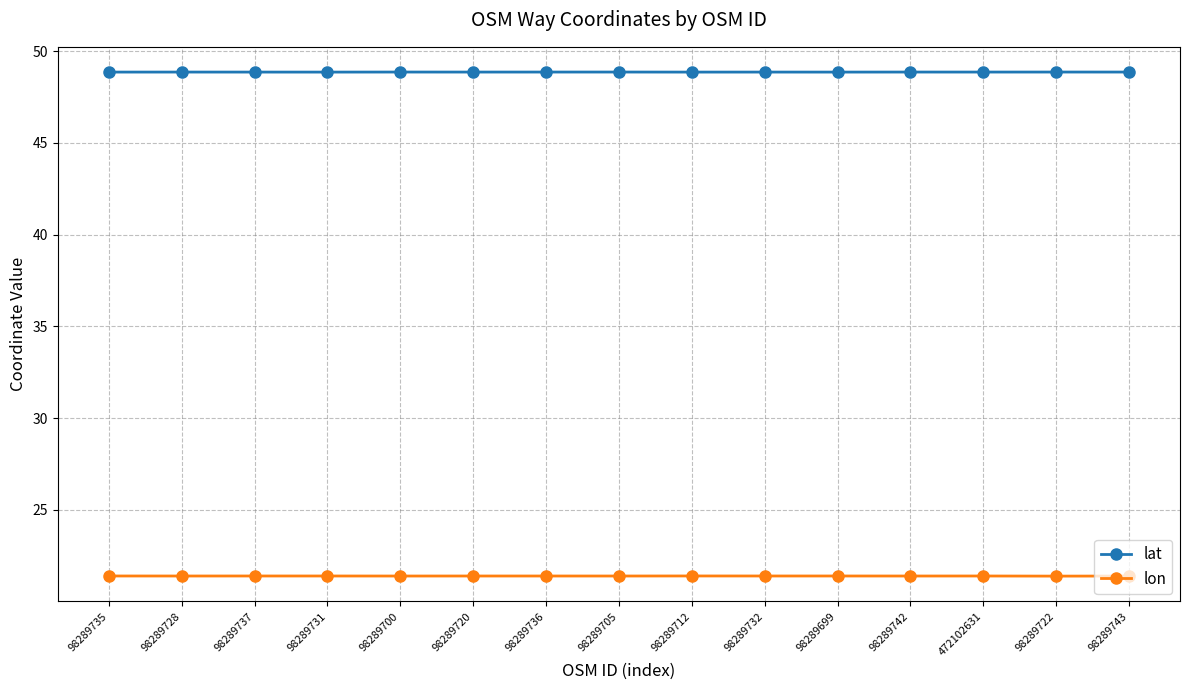

Reading left to right, extract all data points from this chart.

lat: 48.9	48.9	48.9	48.9	48.9	48.9	48.9	48.9	48.9	48.9	48.9	48.9	48.9	48.9	48.9
lon: 21.4	21.4	21.4	21.4	21.4	21.4	21.4	21.4	21.4	21.4	21.4	21.4	21.4	21.4	21.4